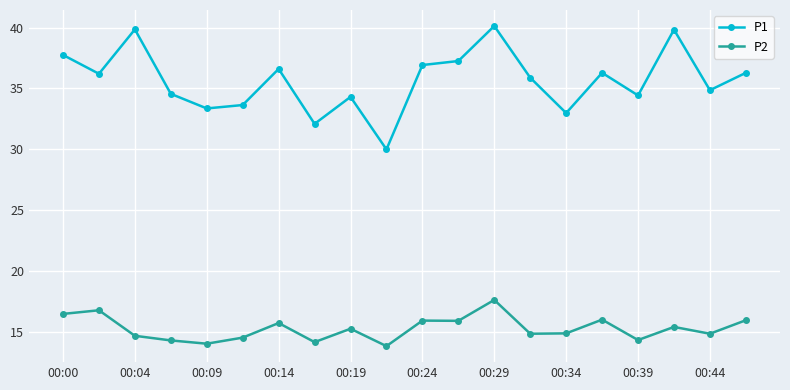

Rank the series by their maximum value, from lowest to highest.

P2, P1